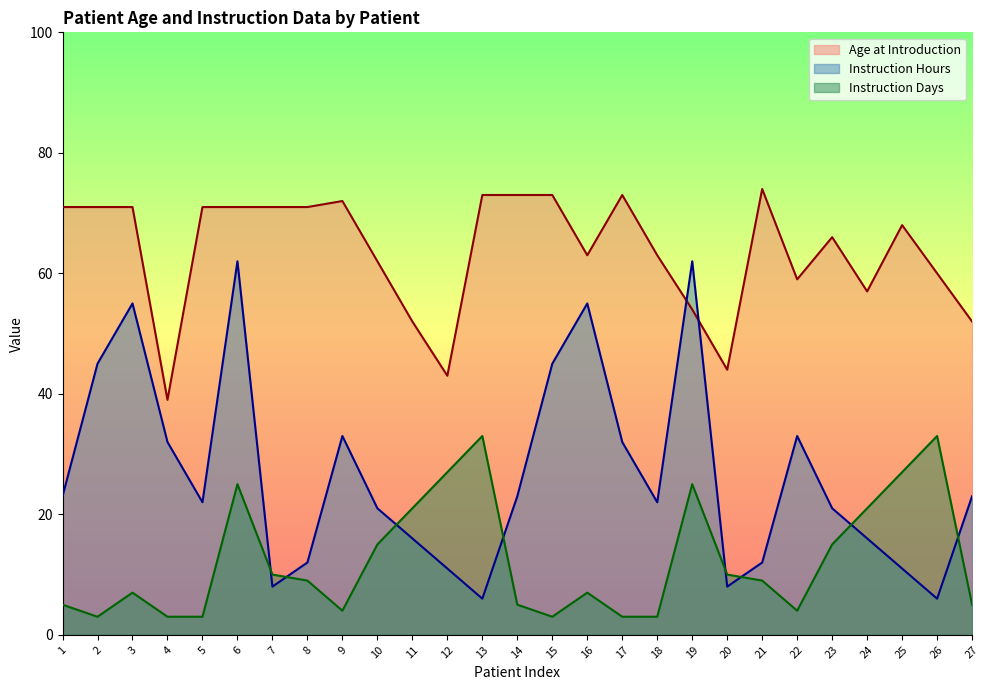

Which series ends up on top after the final intersection of Instruction Days and Instruction Hours?

Instruction Hours